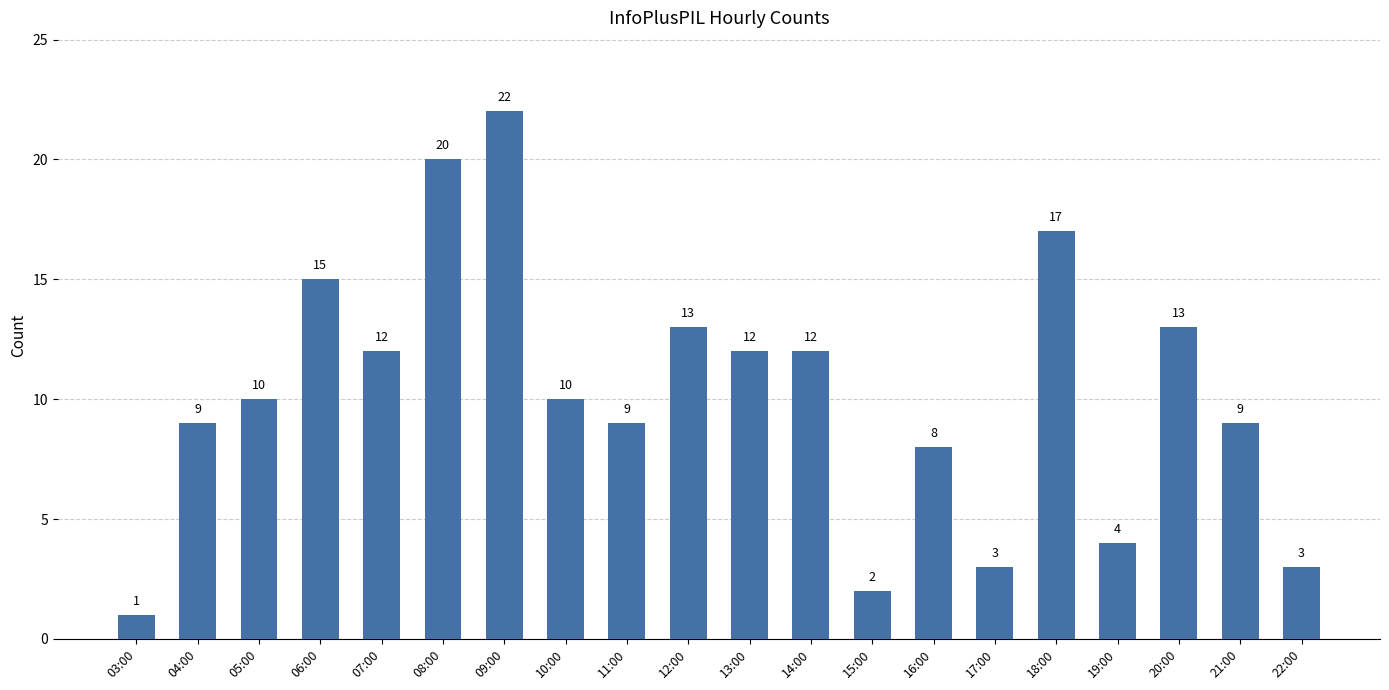

Is it true that the value at 20:00 is 13?

True